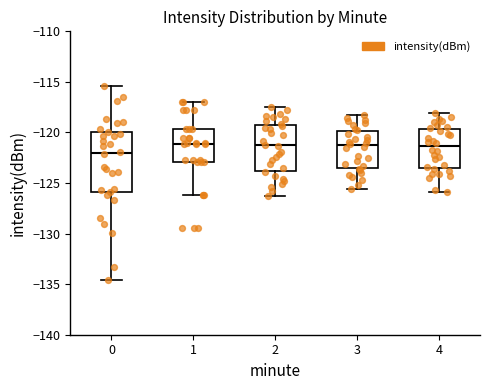

Which box has the lowest median line?

0